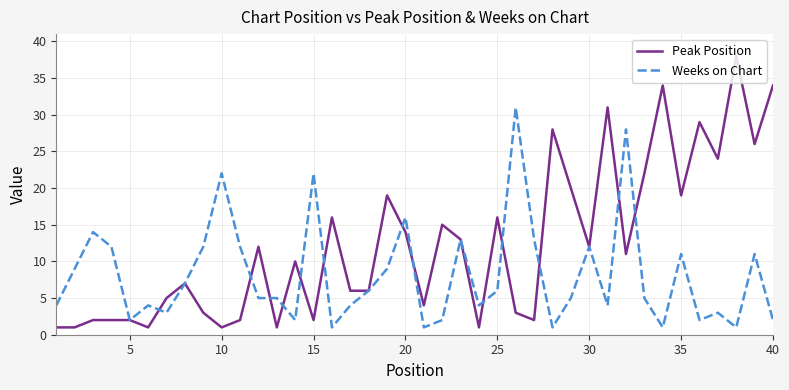

List the series in order of their overall mean, highest first.

Peak Position, Weeks on Chart